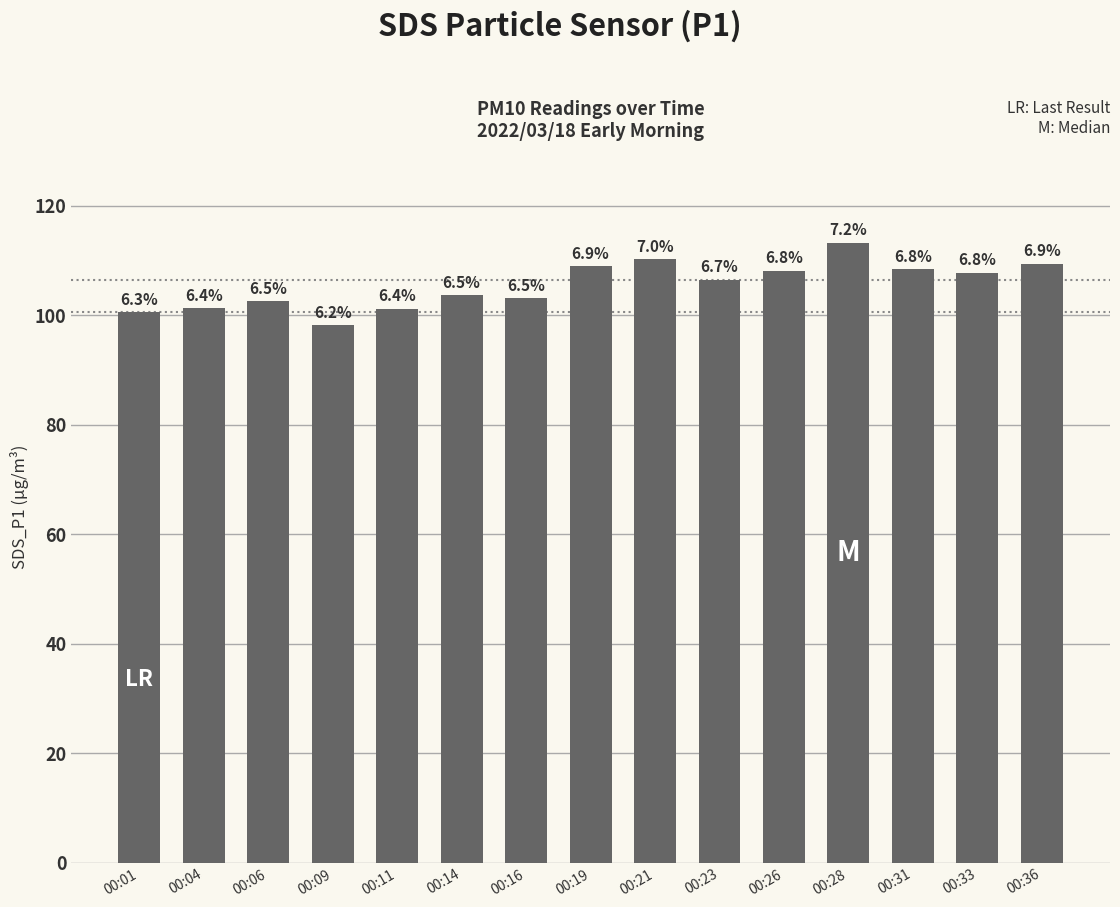

What is the change in value from 00:09 to 00:23?

+8.3